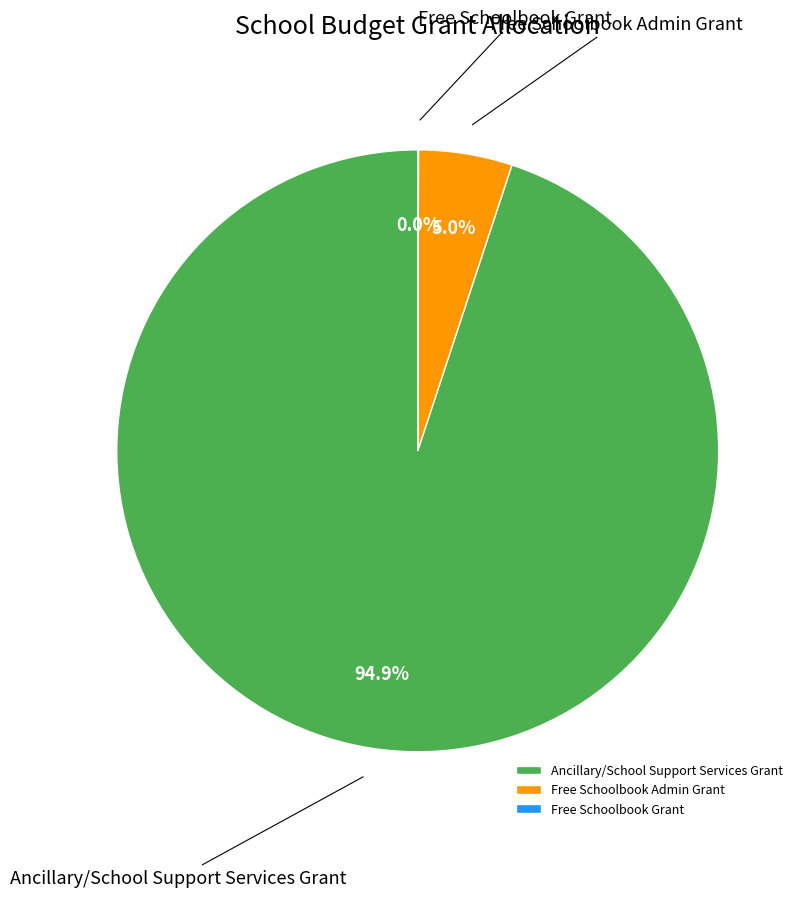

The Ancillary/School Support Services Grant slice represents 95% of the pie. True or false?

True